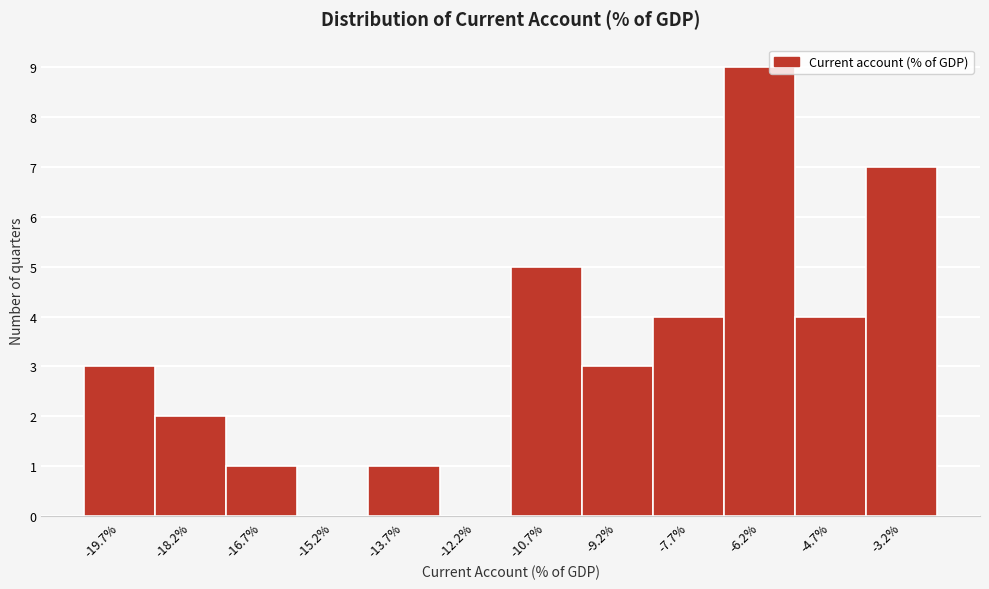

What is the height of the bar covering -17.4 to -16.0 on the x-axis? Neither the bar edges nor the heights are printed on the chart, so give them approximately, as read against the axes.

1